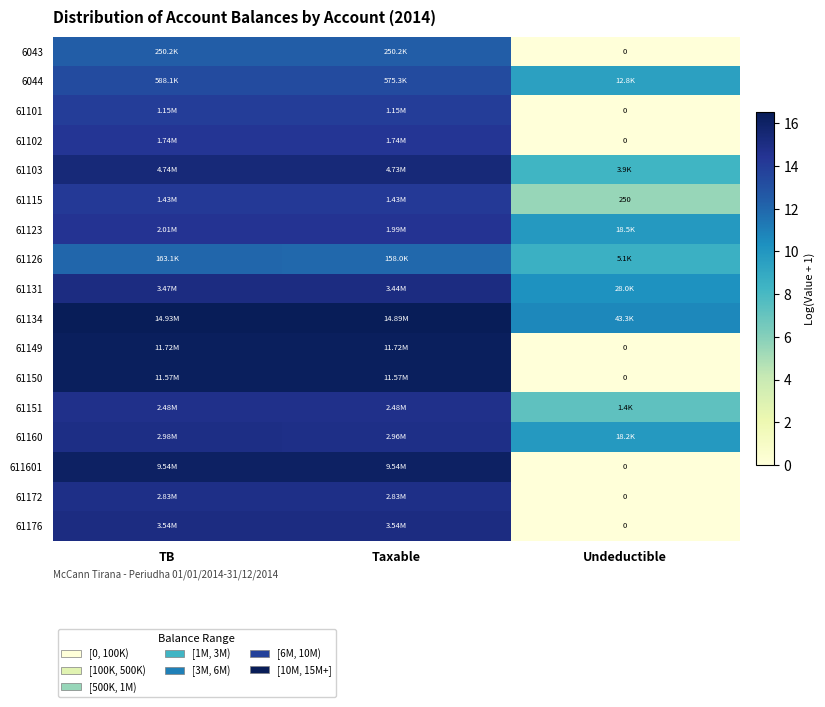

Which has a higher value, Undeductible or TB?

TB